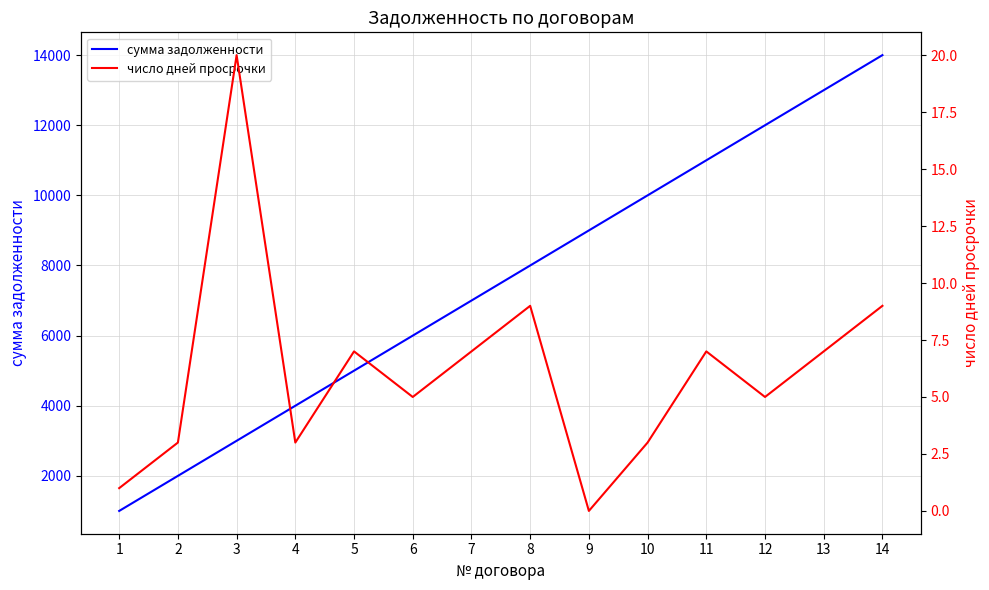

The сумма задолженности series shows 7000 at 7. True or false?

True